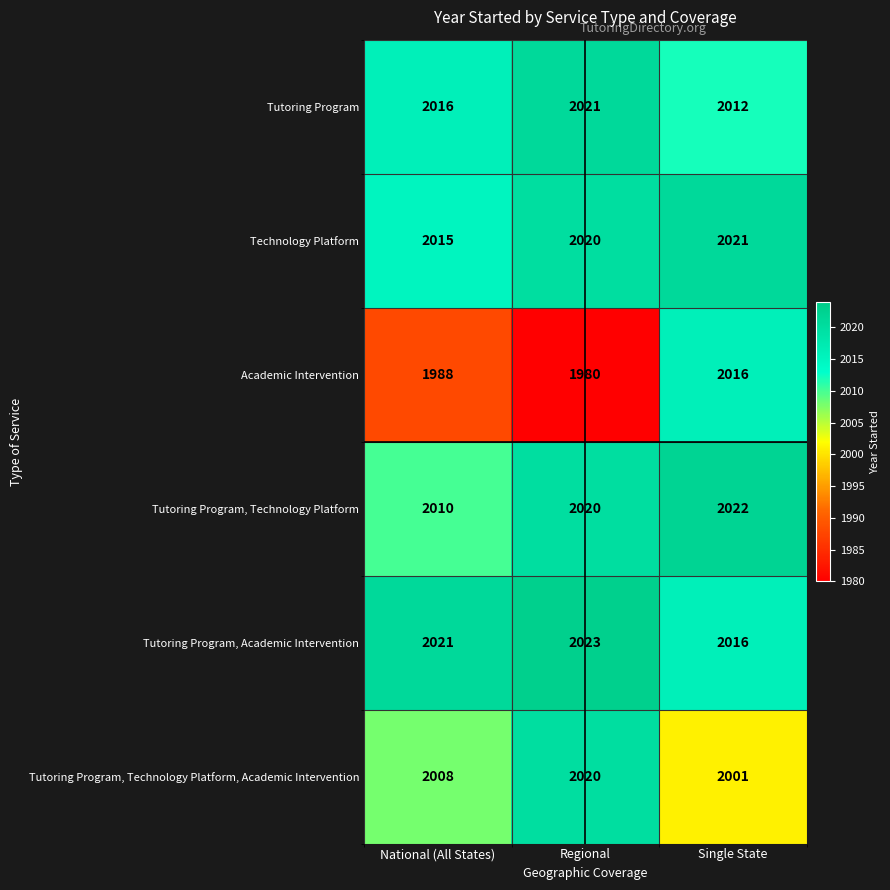

What is the difference between the highest and lowest values at Regional?

43